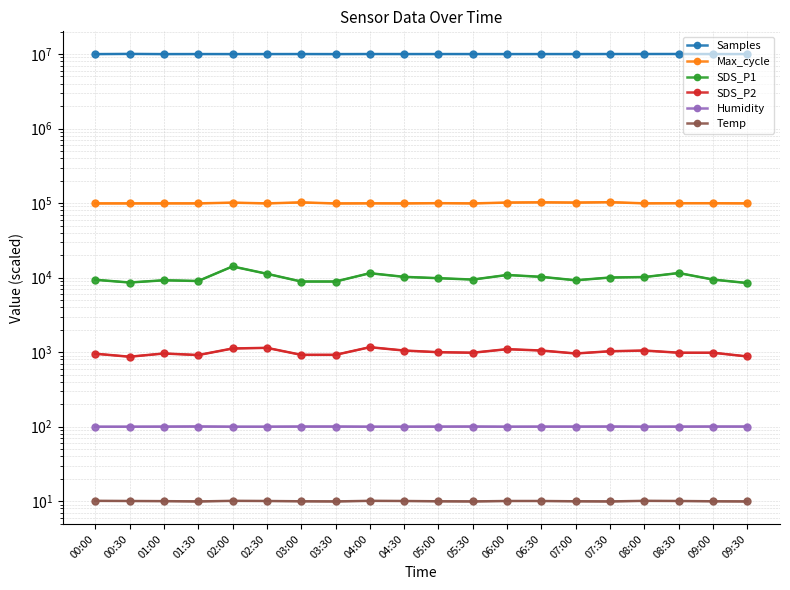

What is the average value of the Humidity series?

100.0